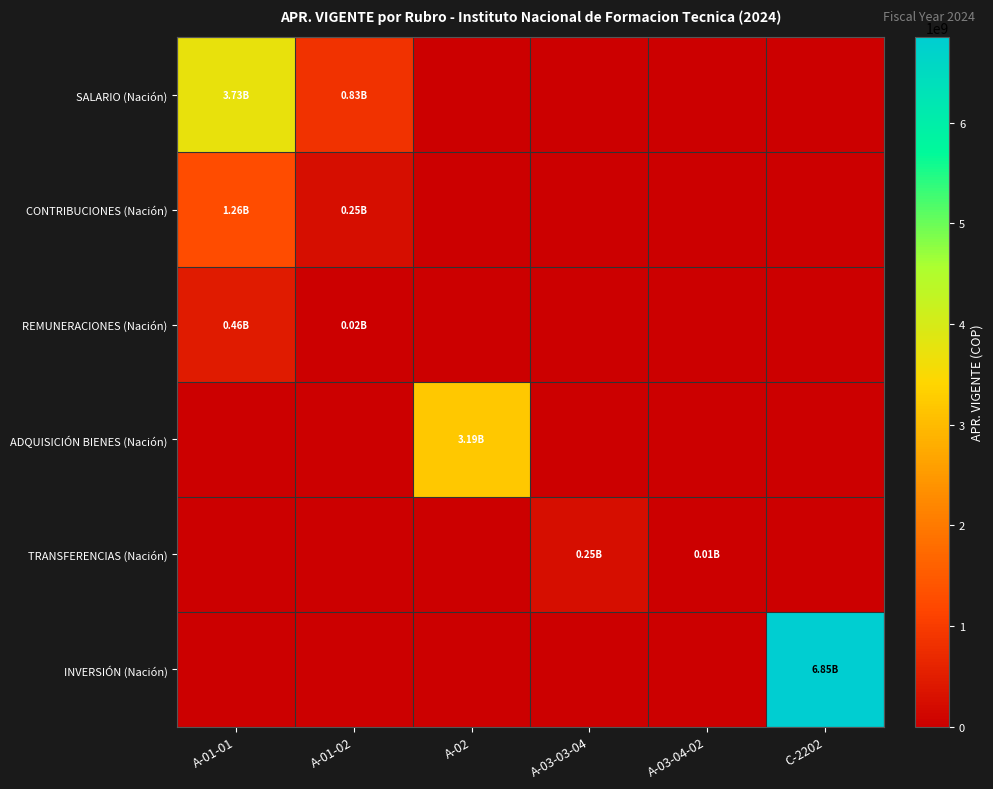

Which series has the largest total across all categories?

INVERSIÓN (Nación)